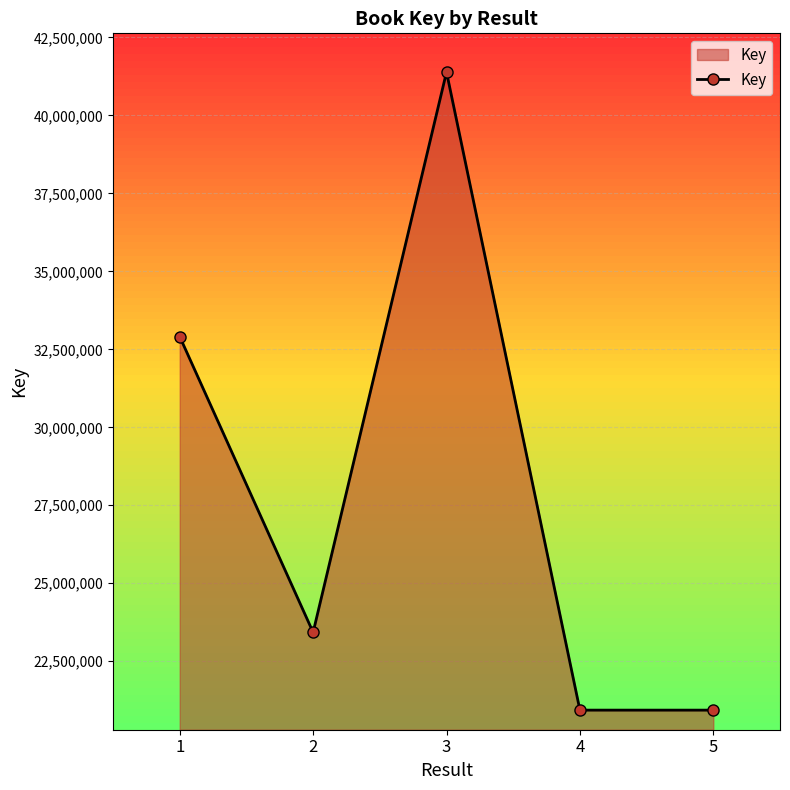

What is the sum of the values at 3 and 2?

64816791